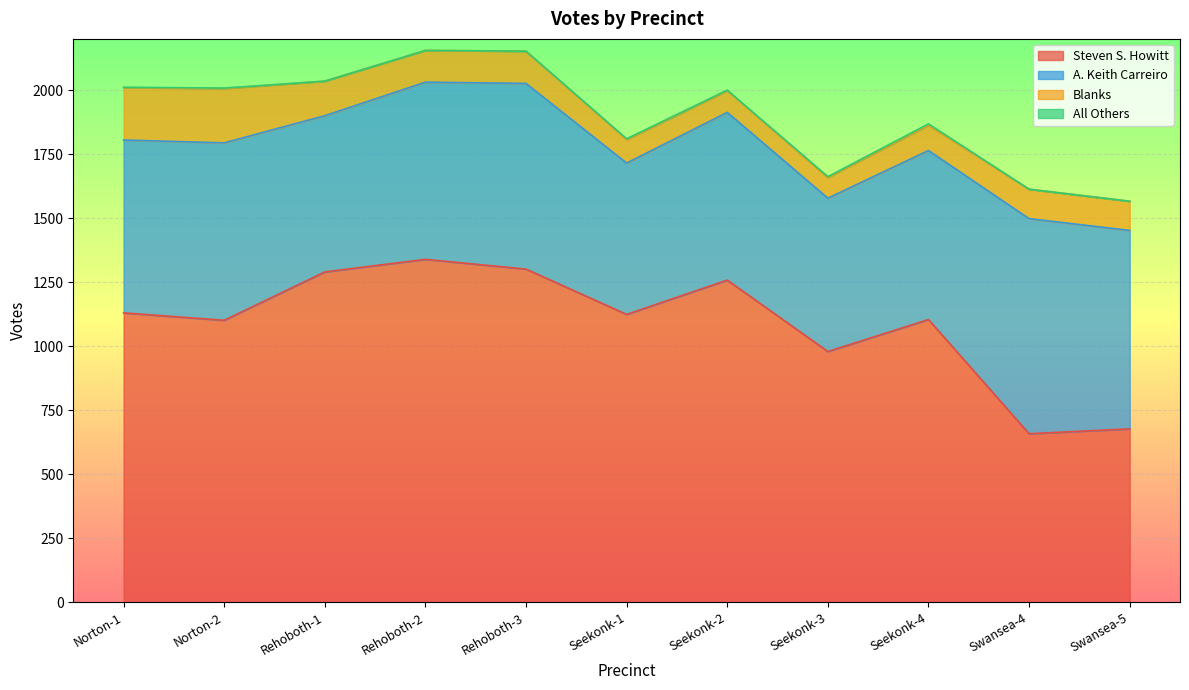

Which series changed the most between Rehoboth-2 and Seekonk-2?

Steven S. Howitt